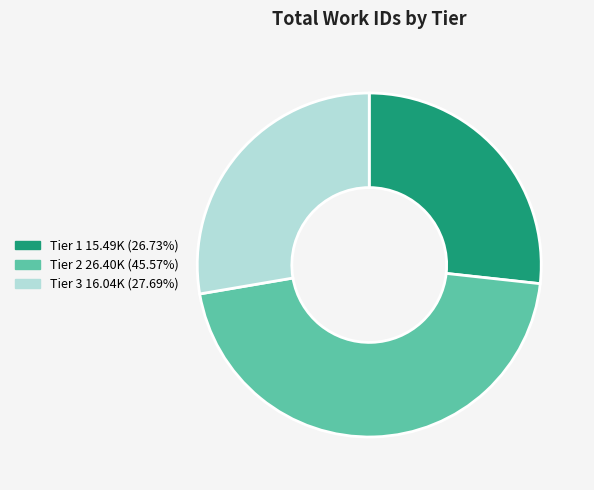

Does any single category account for the majority?

No